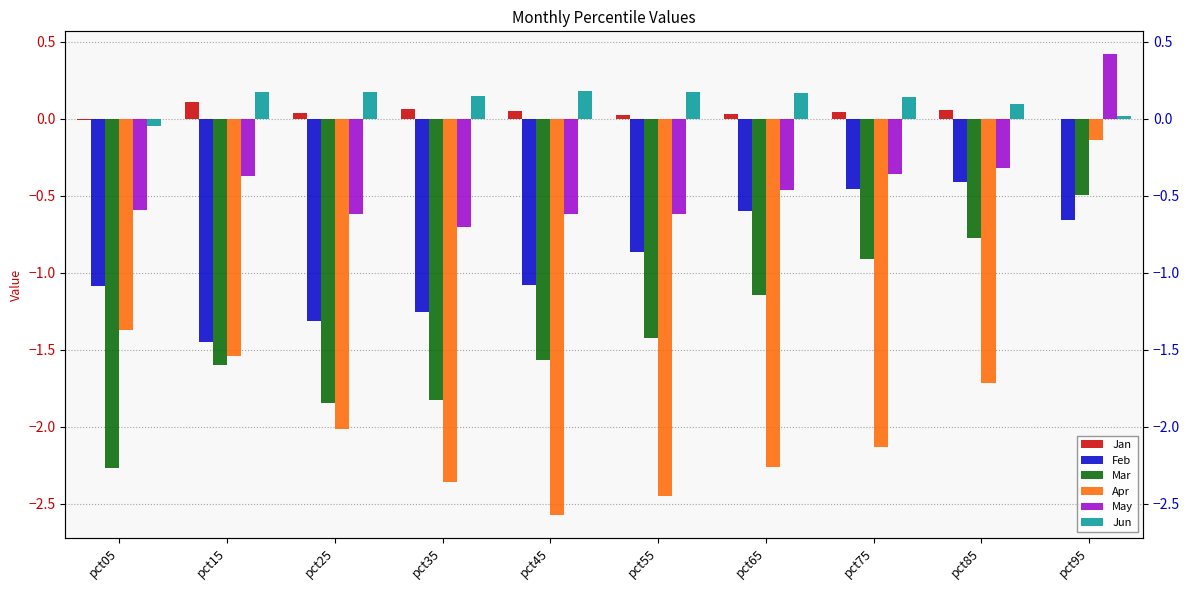

How many groups of bars are there?

10